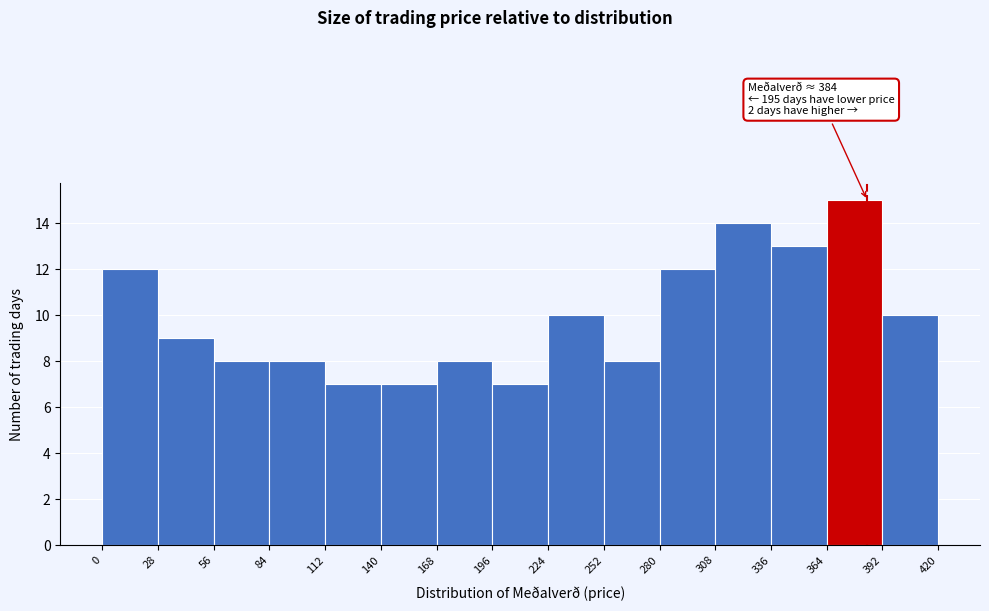

Which range on the x-axis has the tallest bar?

364 to 392